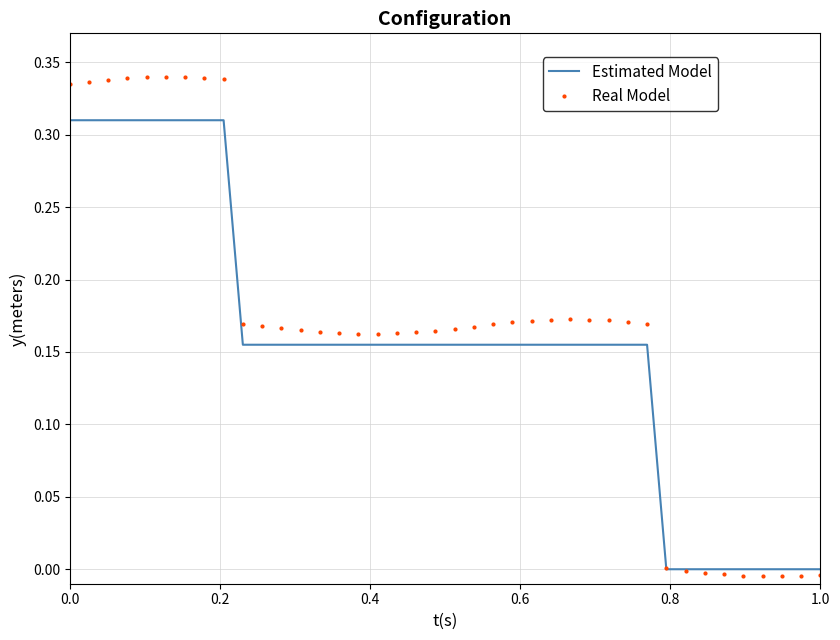

Which series ends up on top after the final intersection of Estimated Model and Real Model?

Estimated Model